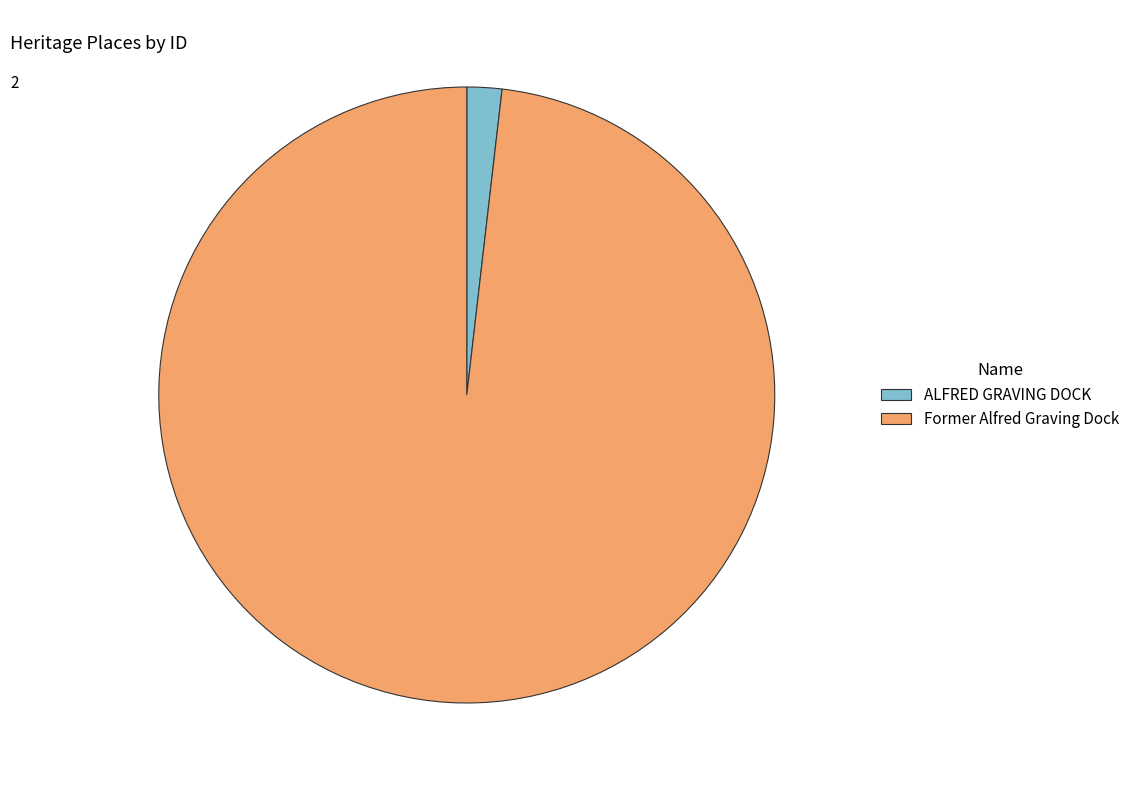

Is it true that Former Alfred Graving Dock is 98% of the pie?

True